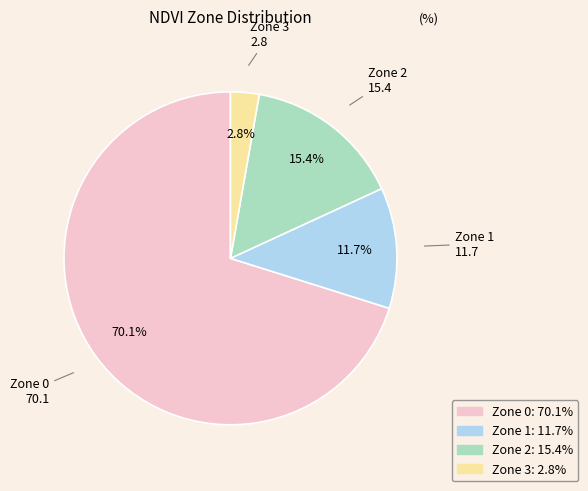

To the nearest percent, what percentage of the pie is Zone 0?

70%